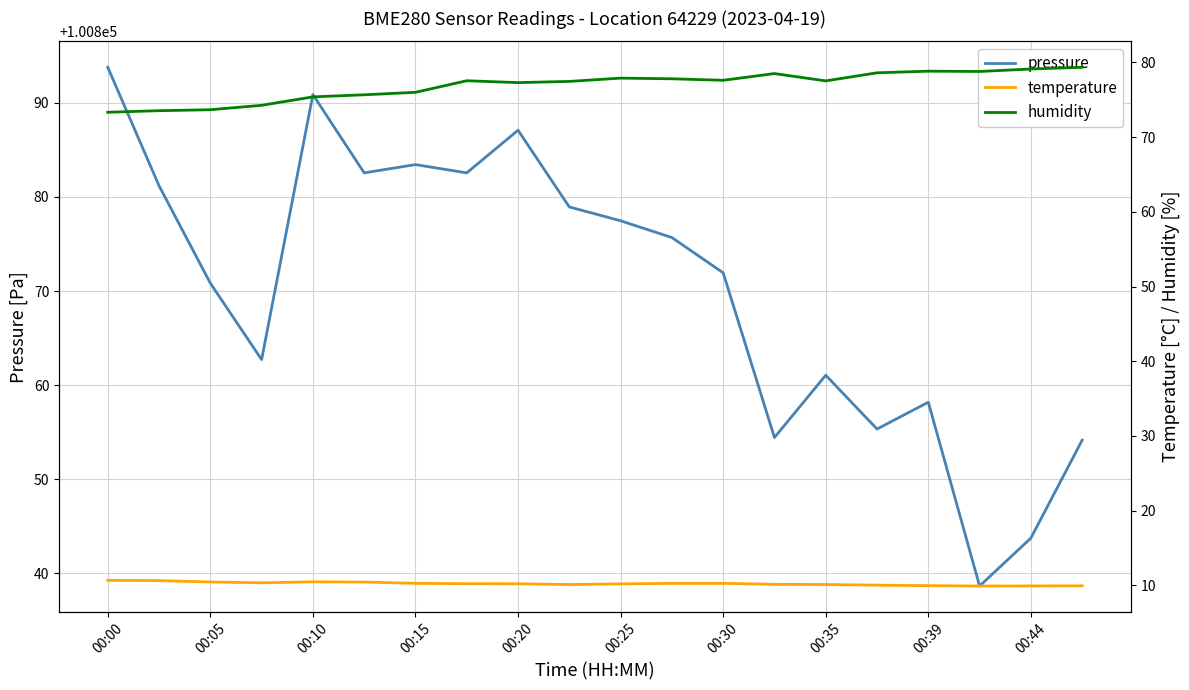

At which category is the sum across all series the highest?

00:00